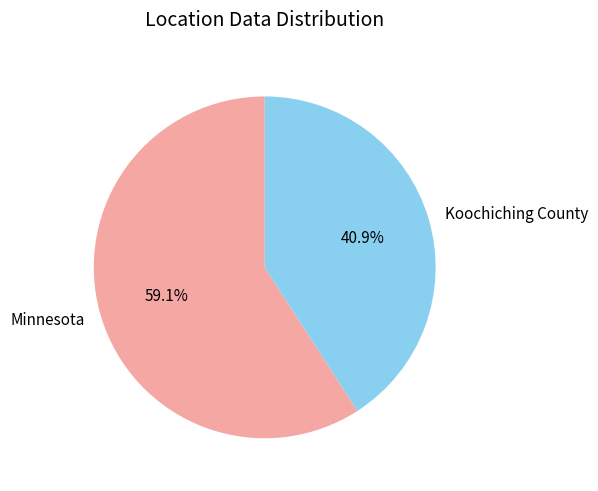

What is the smallest slice in the pie chart?

Koochiching County